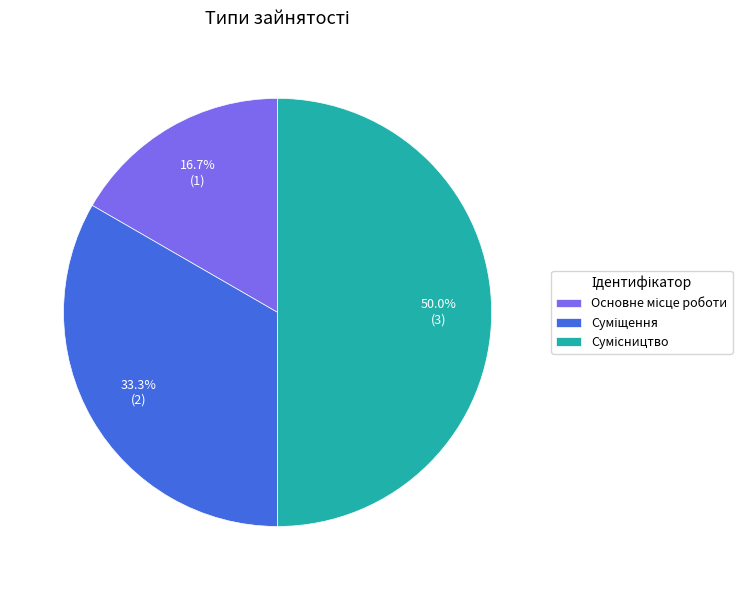

How many segments does this pie chart have?

3